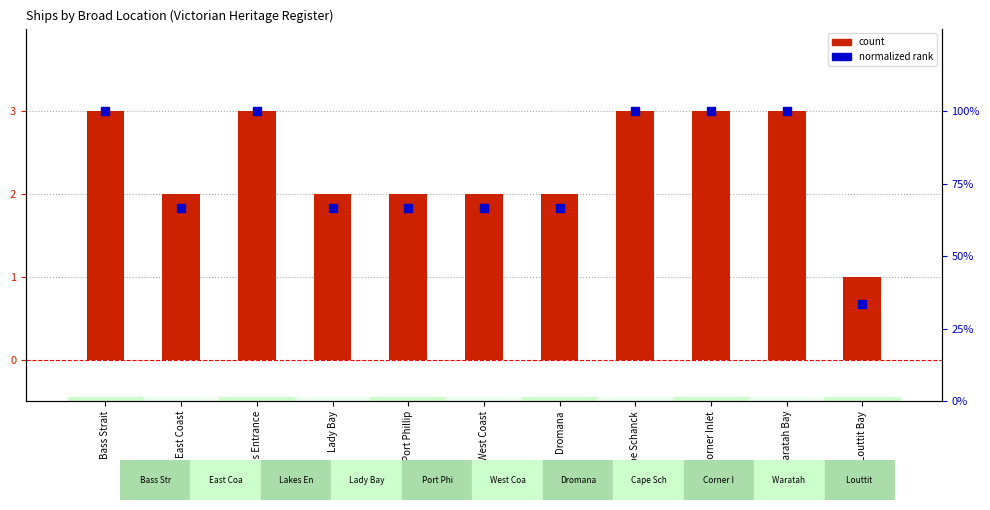

Which series reaches the minimum Y coordinate?

count